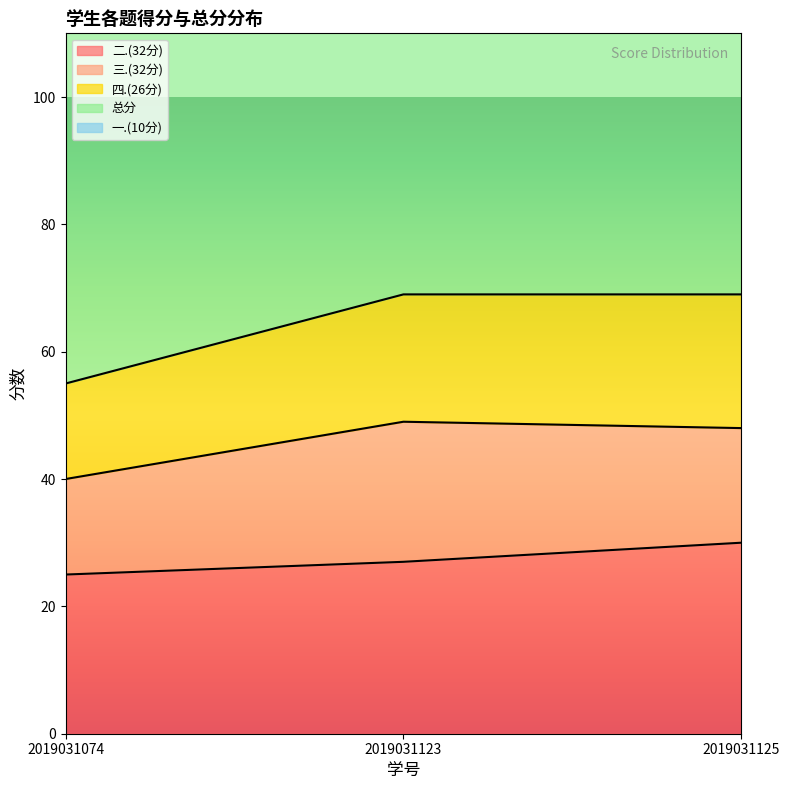

What is the value of the 总分 point at the 1st from the left?

112